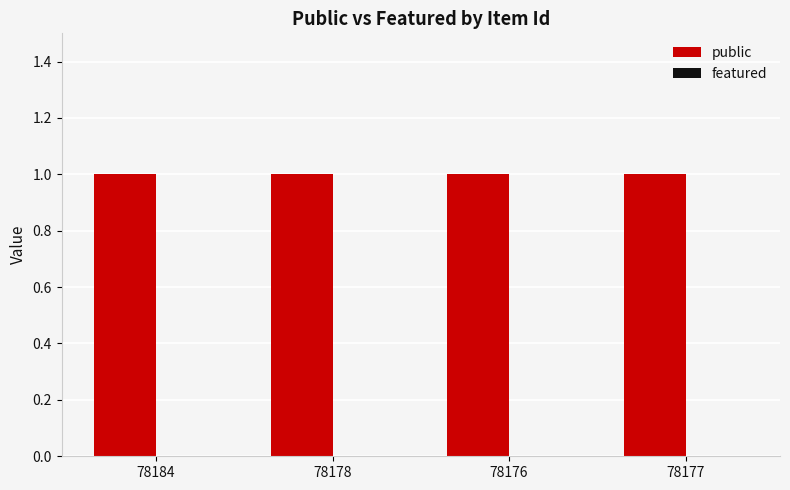

At which category is the sum across all series the highest?

78184